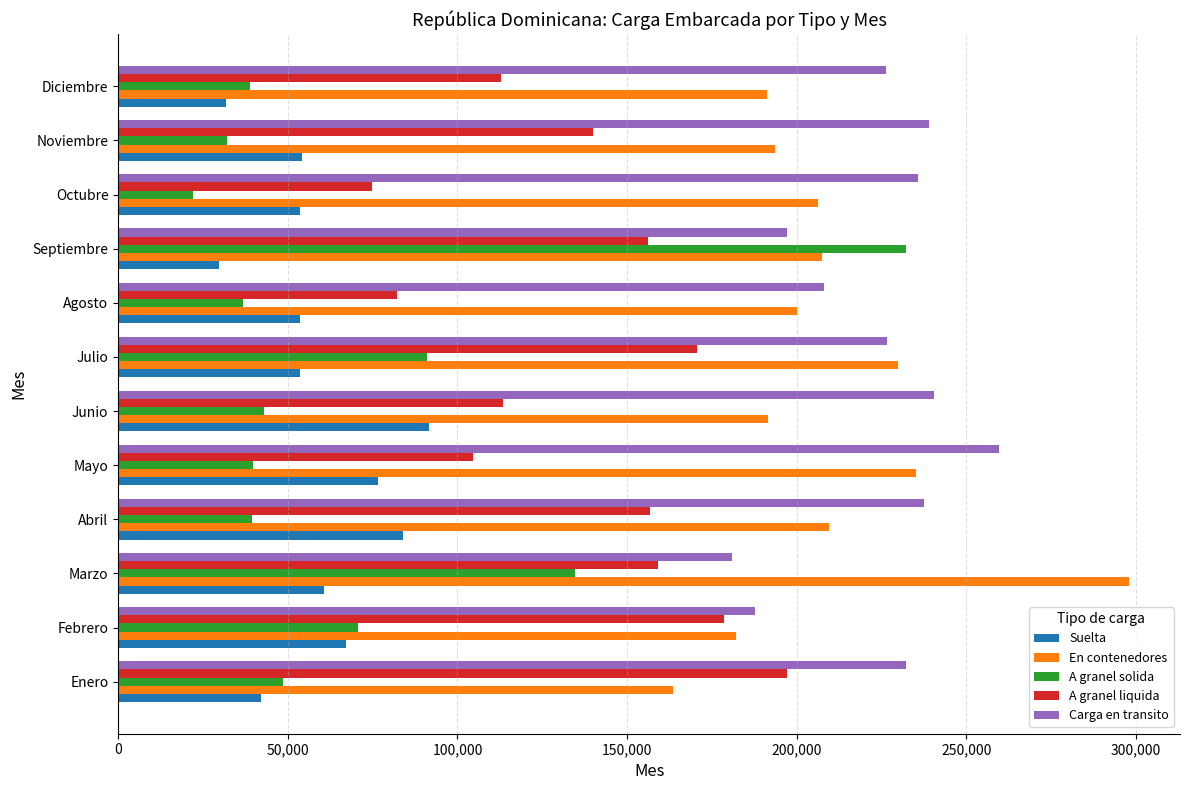

Which series changed the most between Mayo and Septiembre?

A granel solida